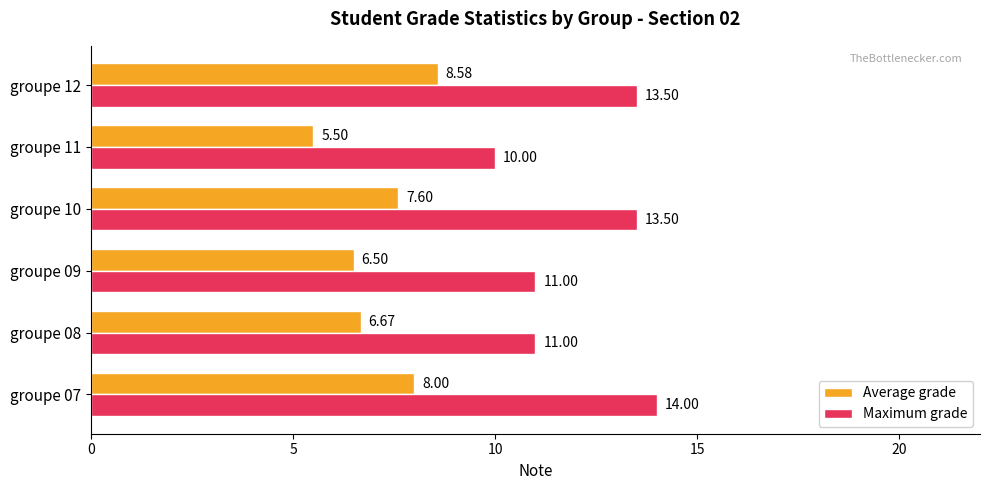

At which category is the sum across all series the highest?

groupe 12